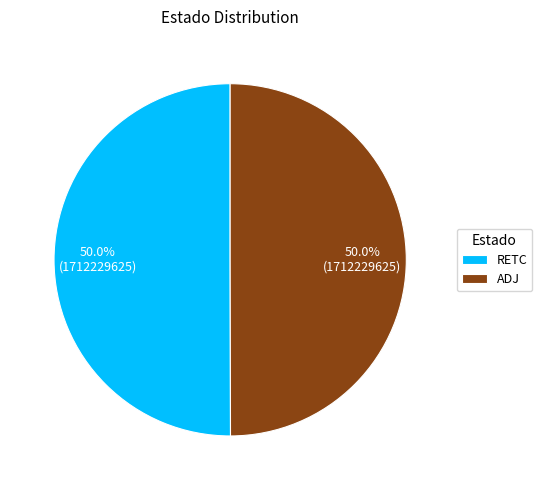

What percentage is the RETC slice, to the nearest percent?

50%